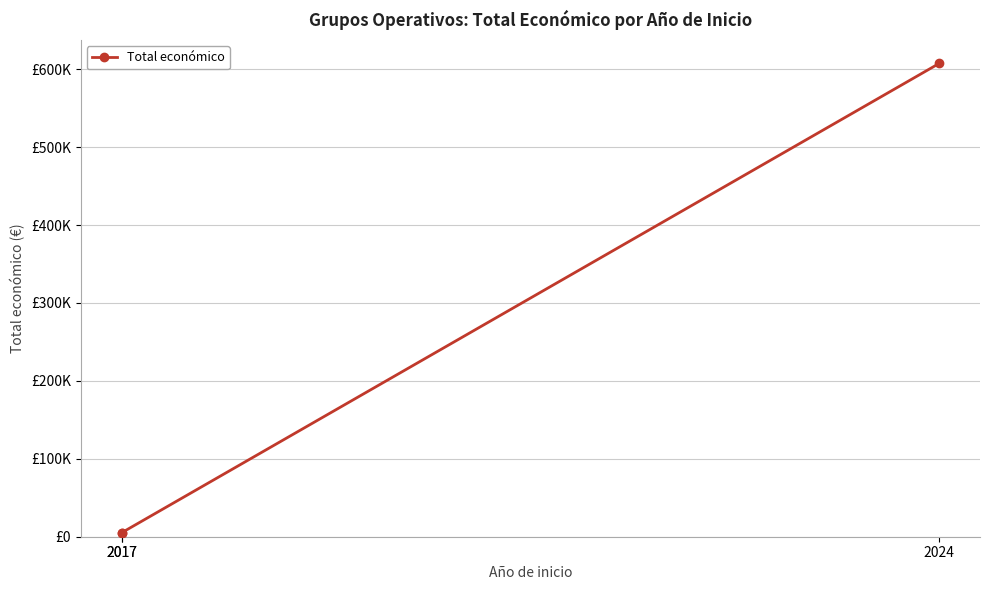

At which label is the value closest to 306071?

2017